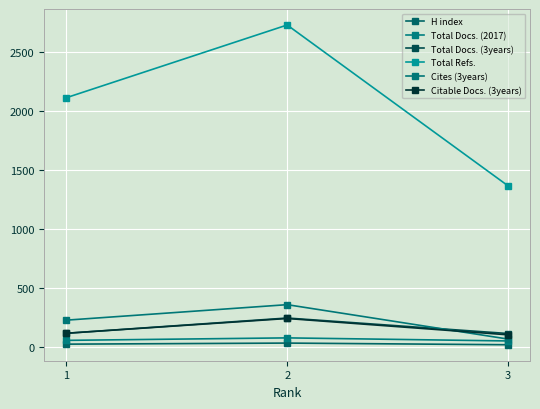

What is the greatest value displayed?

2727